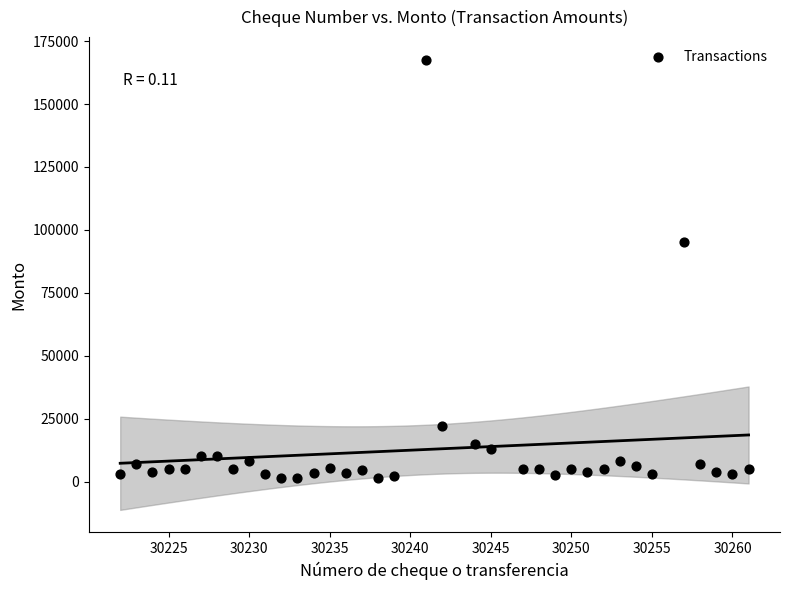

What Y value in the scatter plot is closest to 84476?

95236.0